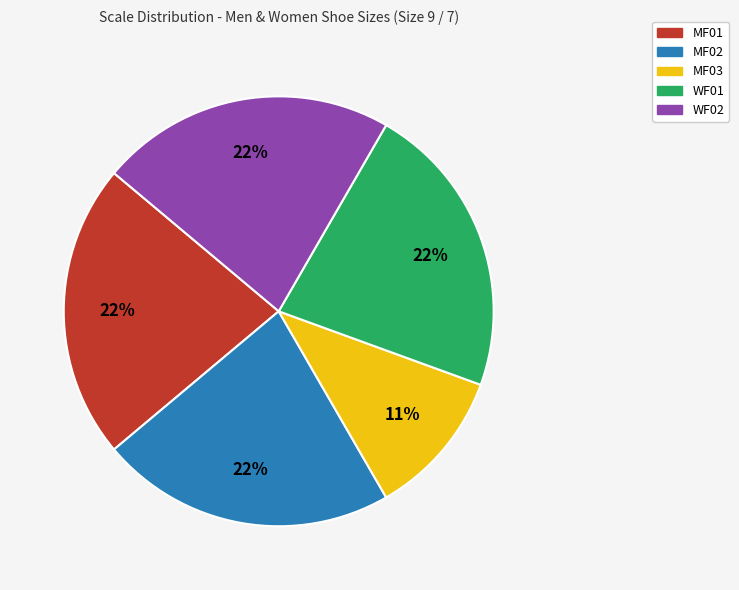

What percentage is the WF01 slice, to the nearest percent?

22%